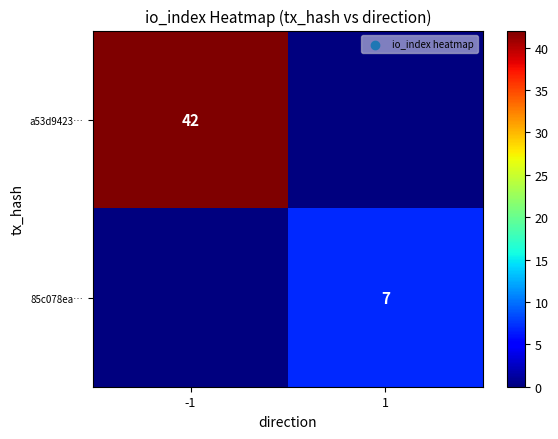

Is the value of 85c078ea… at 1 greater than the value of a53d9423… at -1?

No